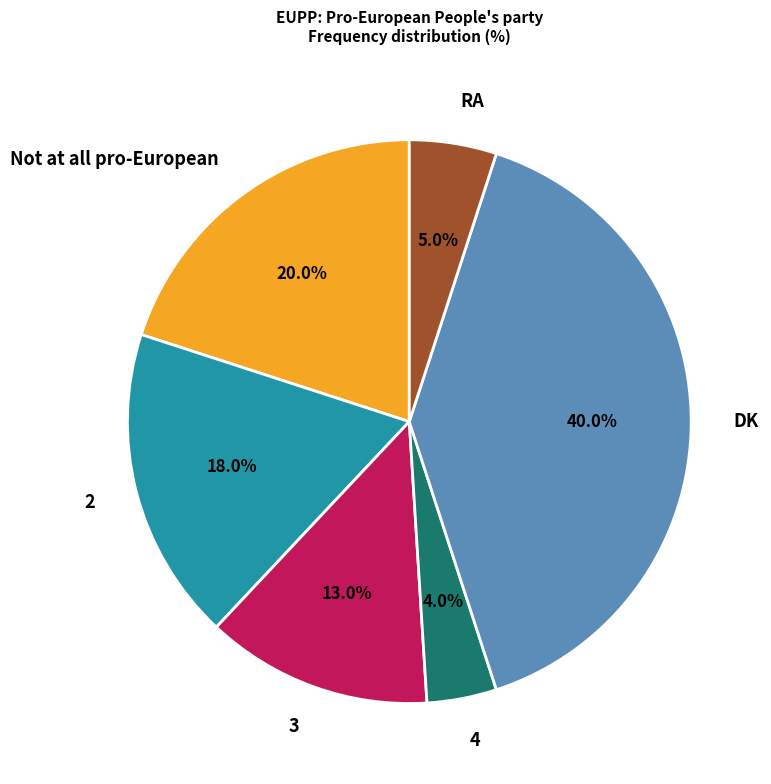

Is it true that RA is 1% of the pie?

False